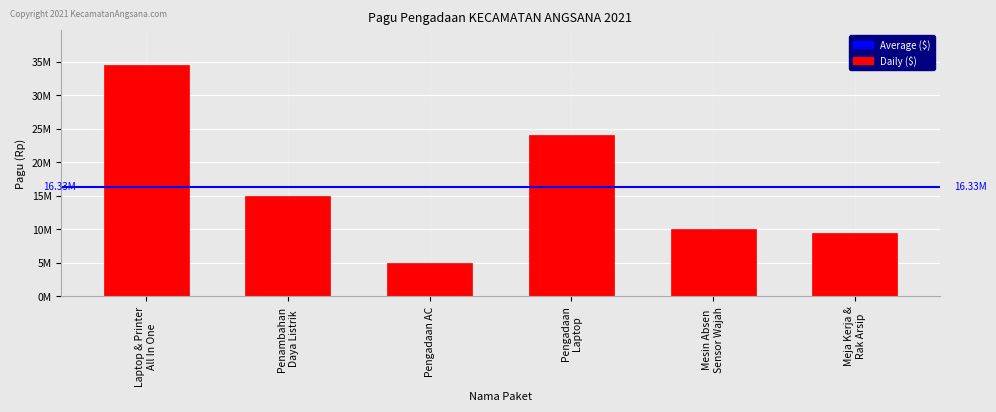

What is the difference between the values at Mesin Absen
Sensor Wajah and Meja Kerja &
Rak Arsip?

500000